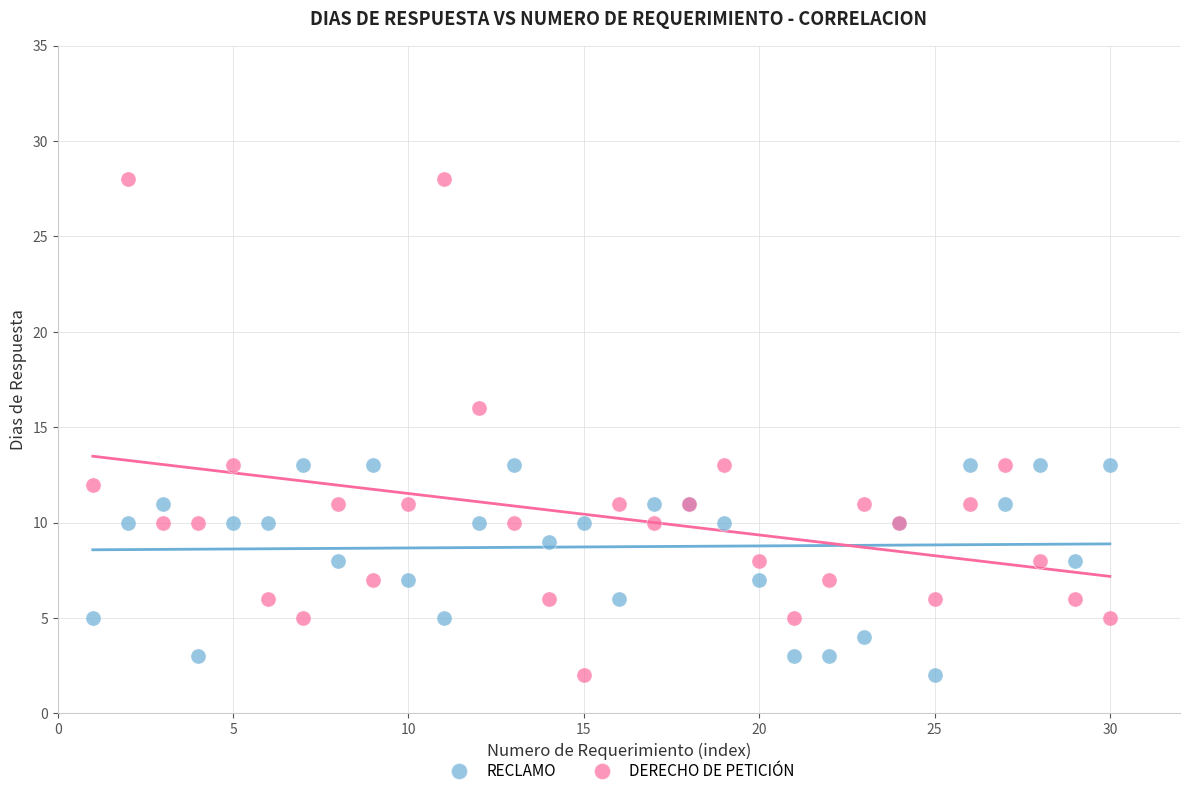

In the DERECHO DE PETICIÓN series, what Y value is closest to 15?

16